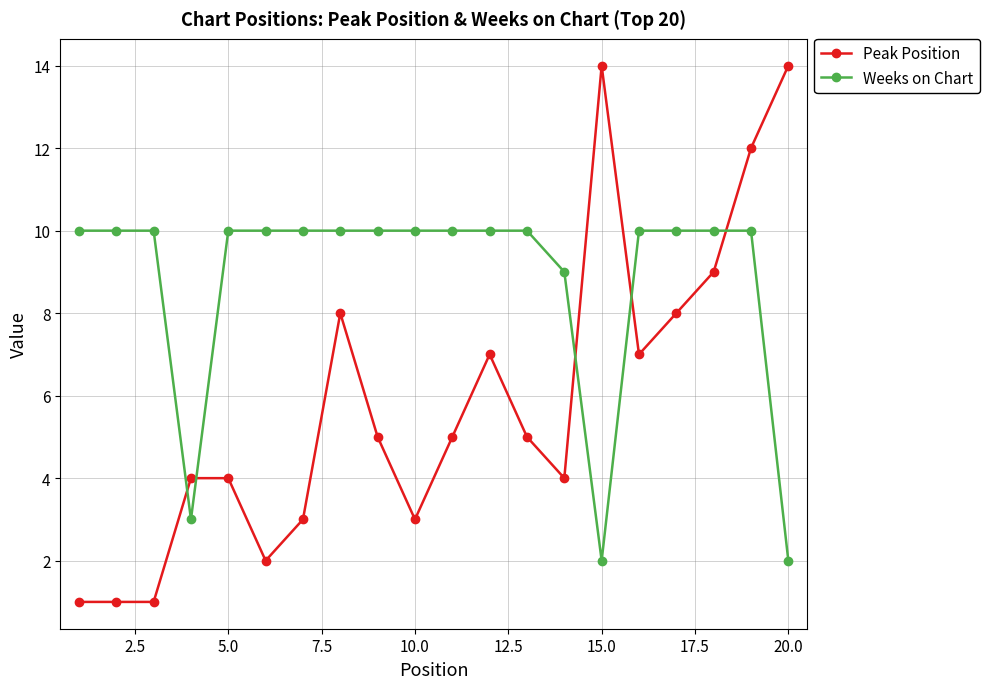

Is this an area chart (filled region under the line)?

No